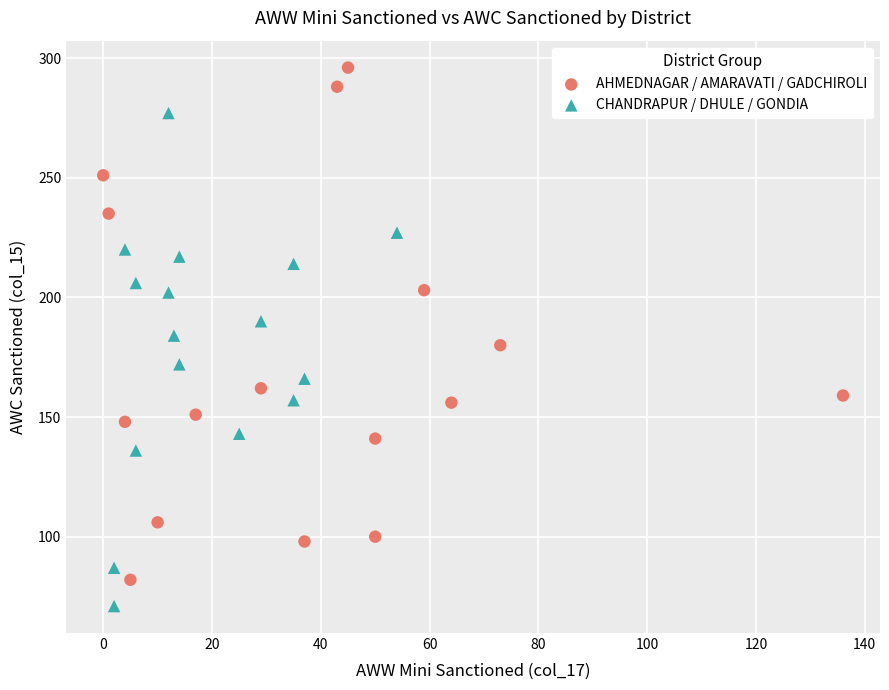

Which series contains the lowest Y value?

CHANDRAPUR / DHULE / GONDIA